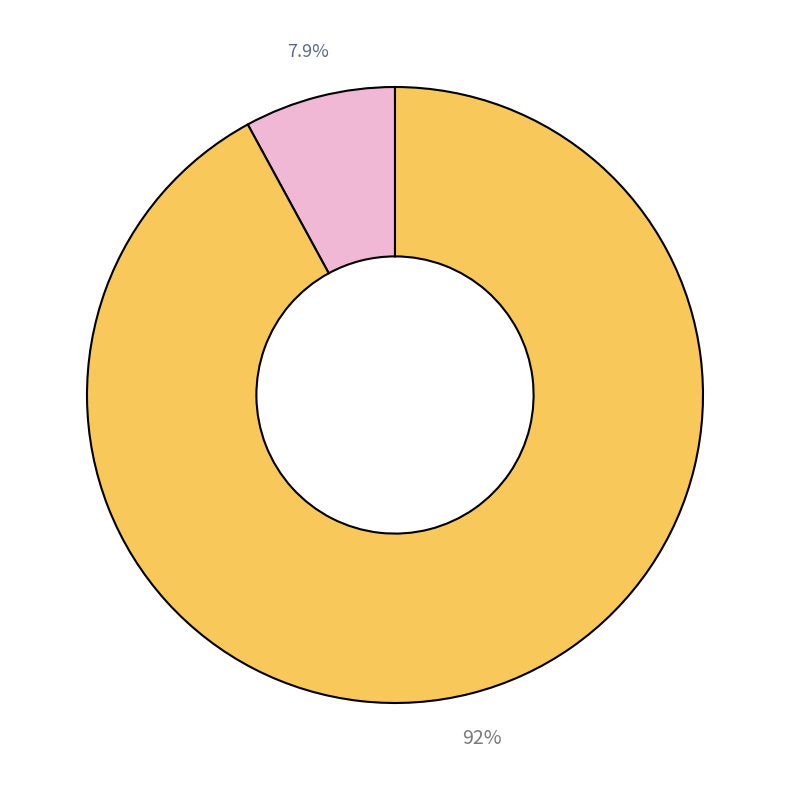

Is there a majority slice in this chart?

Yes